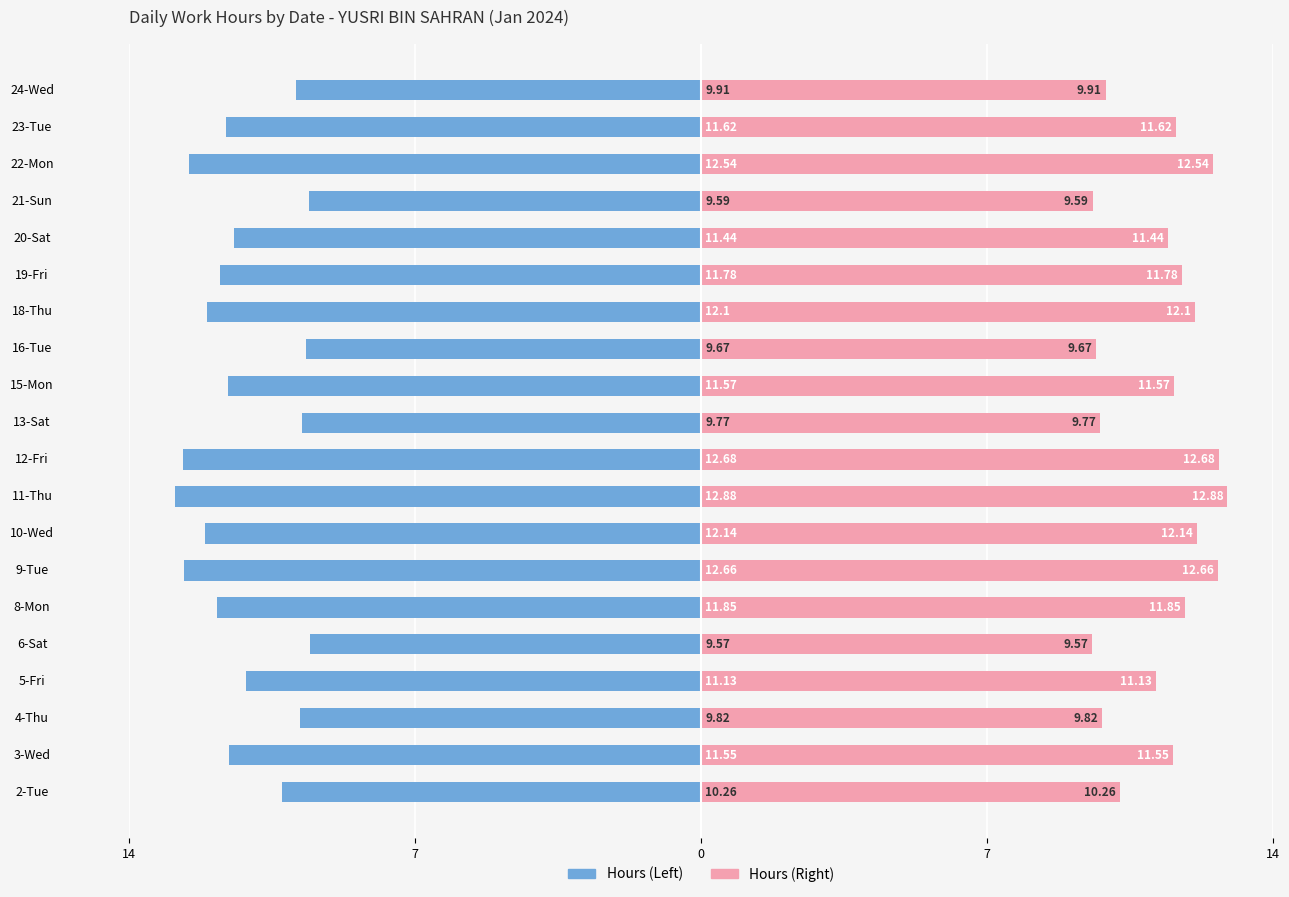

Are the bars grouped side by side (vs. stacked)?

Yes